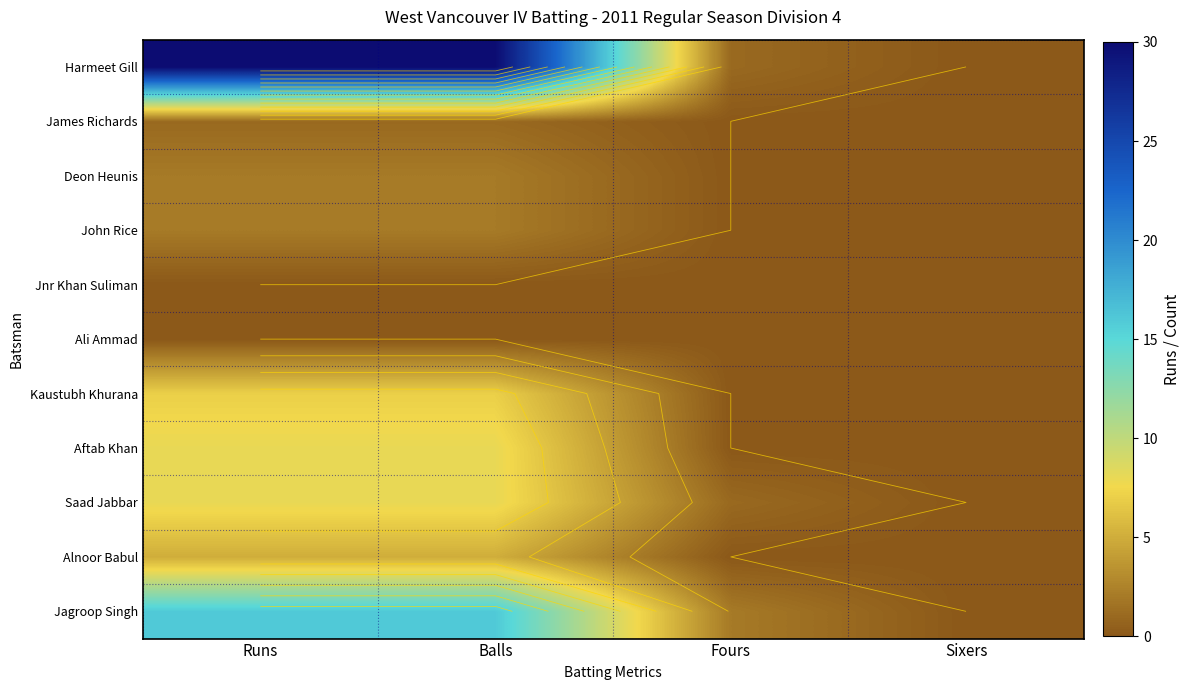

What is the maximum value shown in the chart?

30